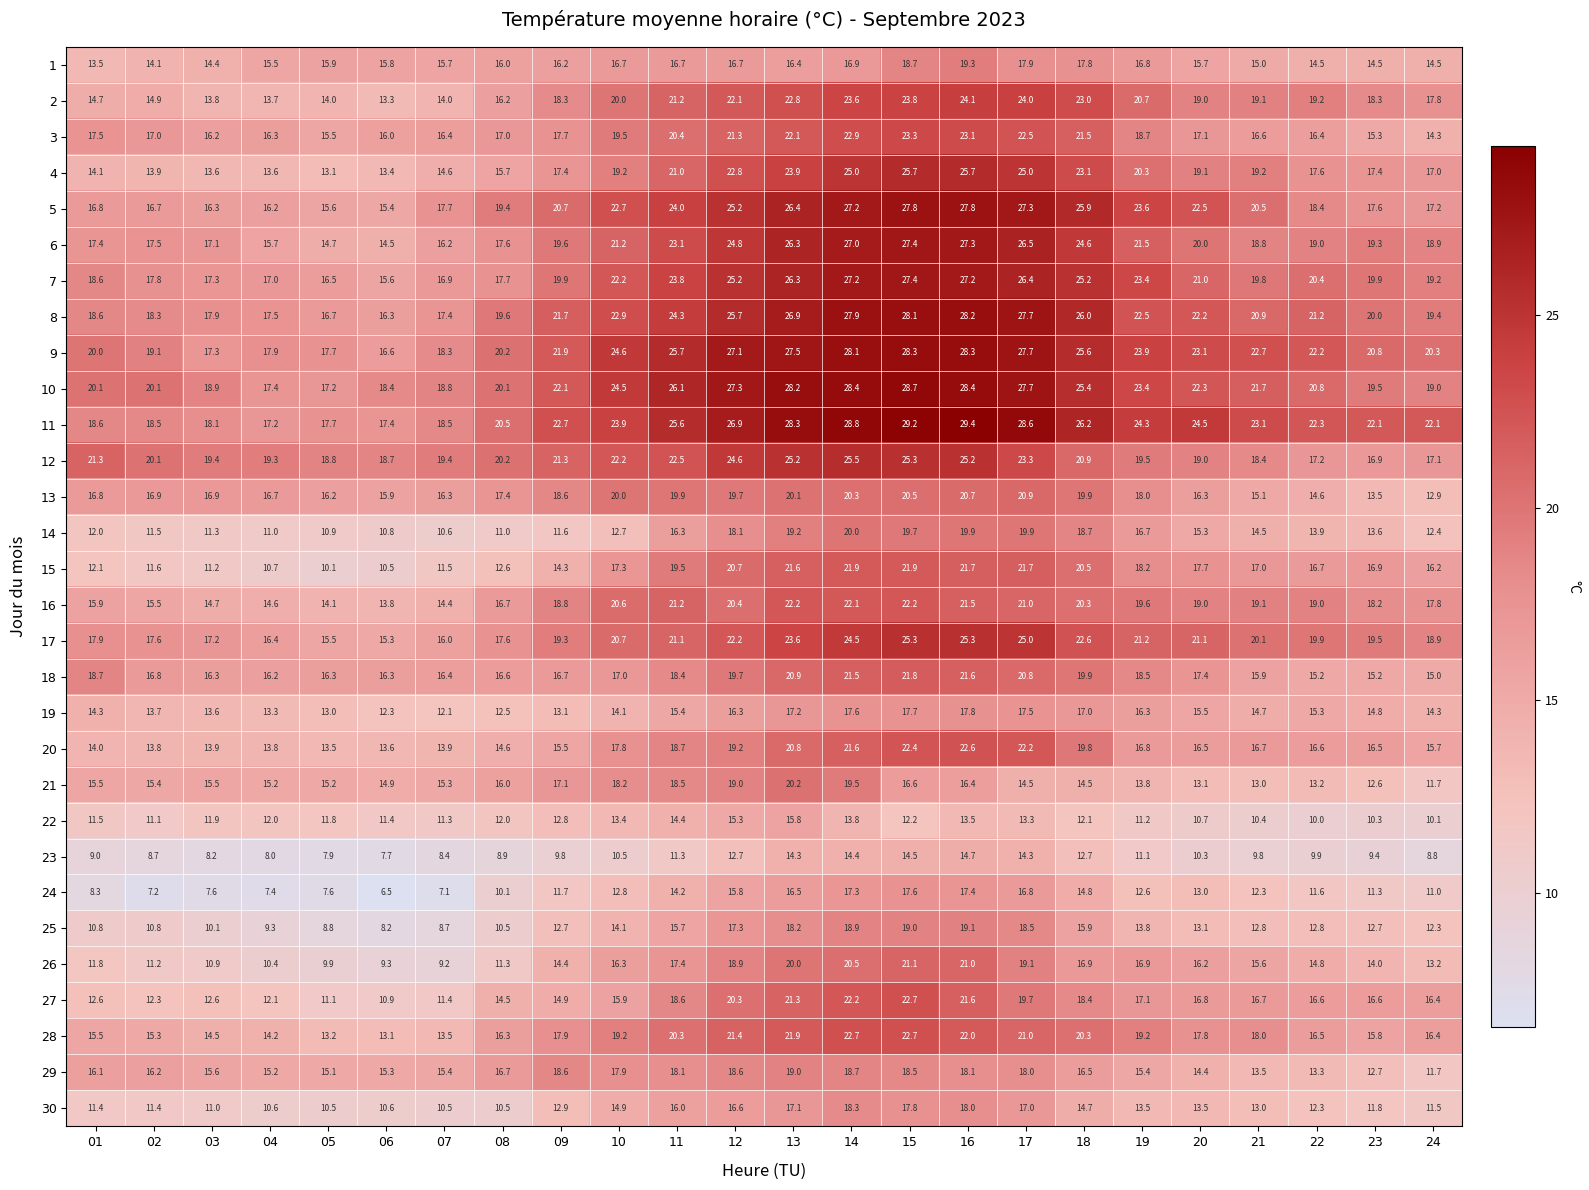

True or false: 13 has a value of 24.0 at 22.

False